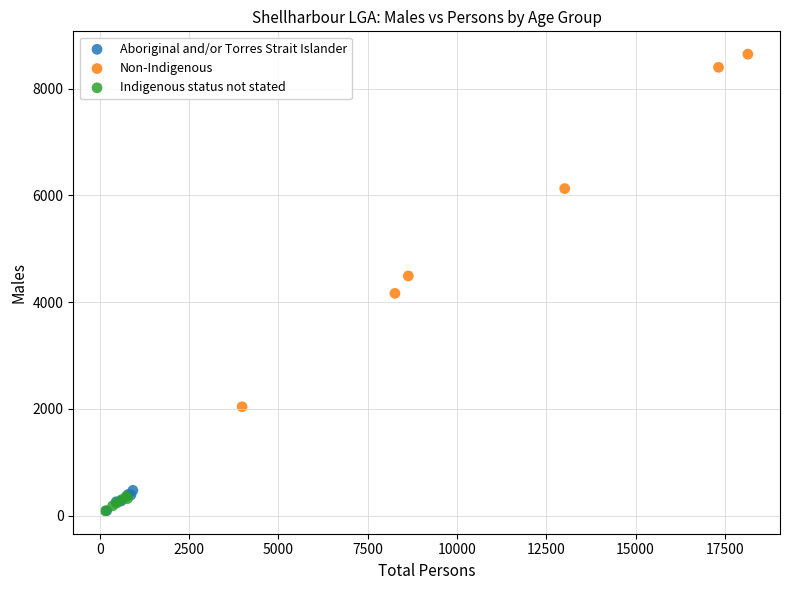

Which series reaches the maximum Y coordinate?

Non-Indigenous